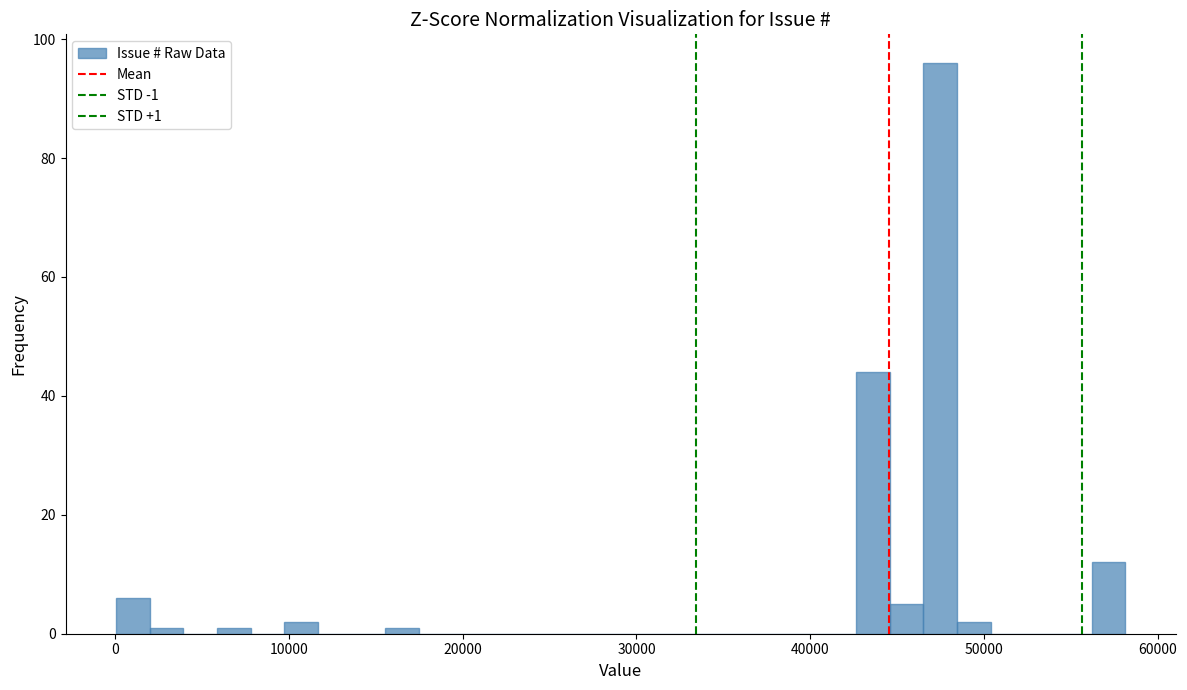

Read against the x-axis, roughly where is the centre of the tallest bar?

47000